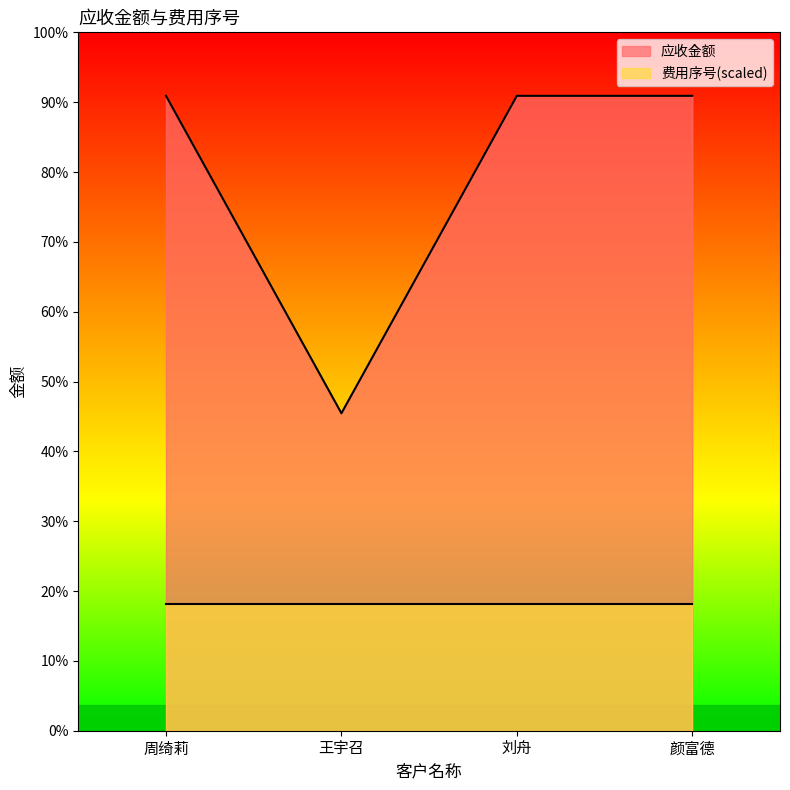

What is the label of the 4th point from the left?

颜富德